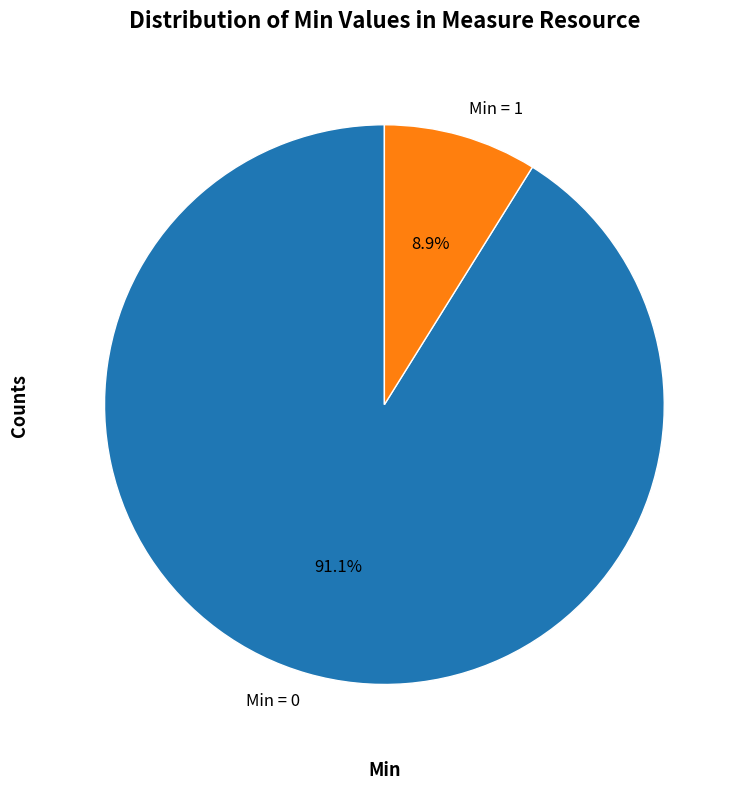

How much of the chart is everything except Min = 1?

91.1%